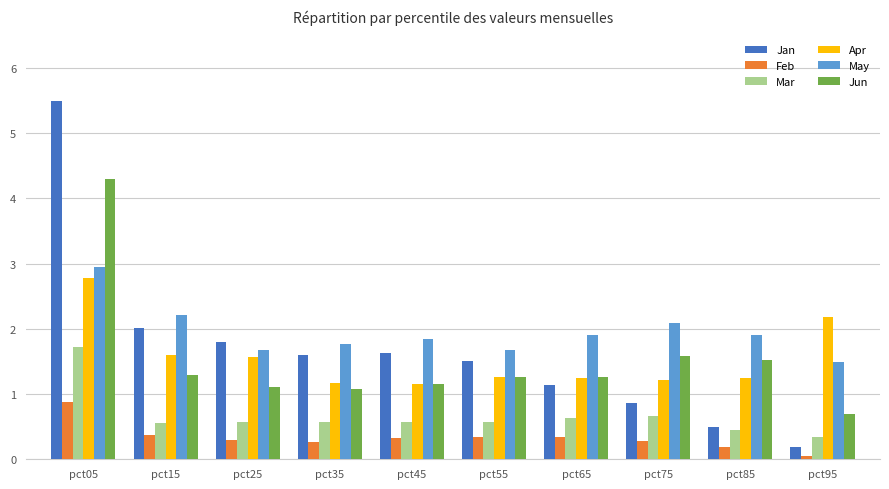

The Jan series shows 1.1 at pct65. True or false?

True